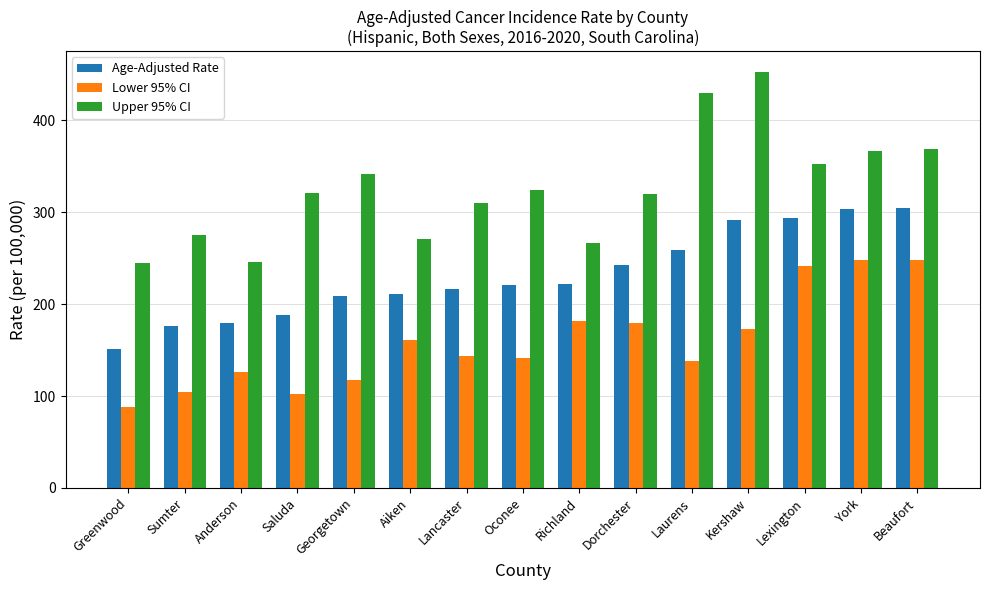

At which category does the chart reach its minimum across all series?

Greenwood